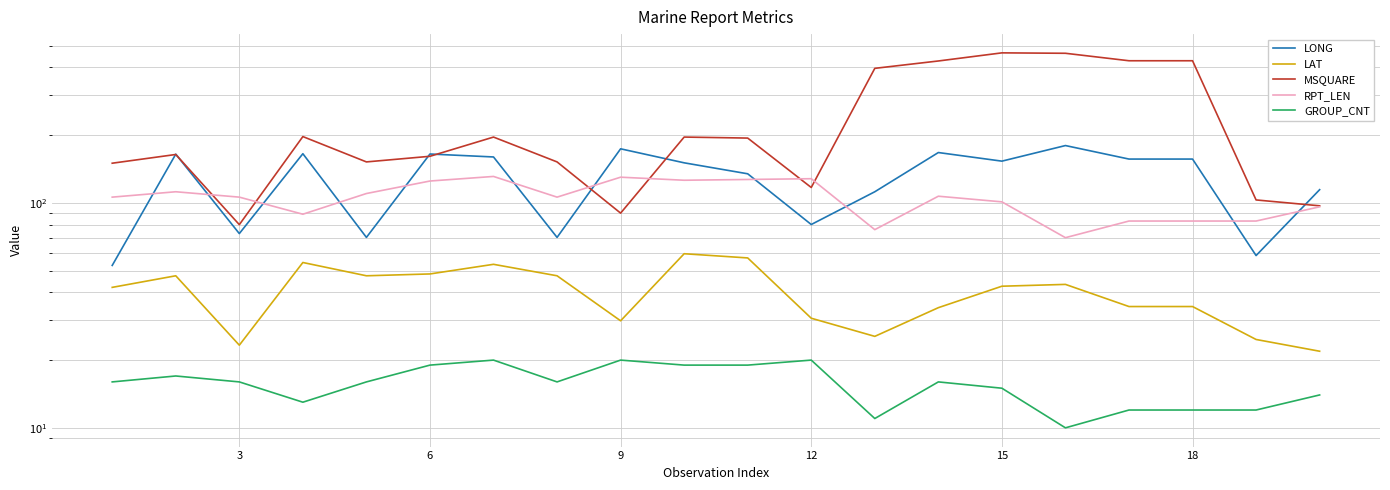

In GROUP_CNT, how many points are higher than both neighbors (excluding endpoints)?

5